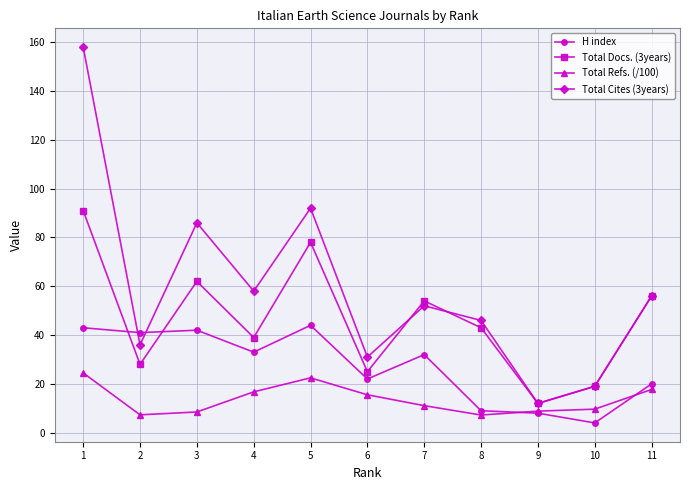

Which series has the widest spread of values?

Total Cites (3years)